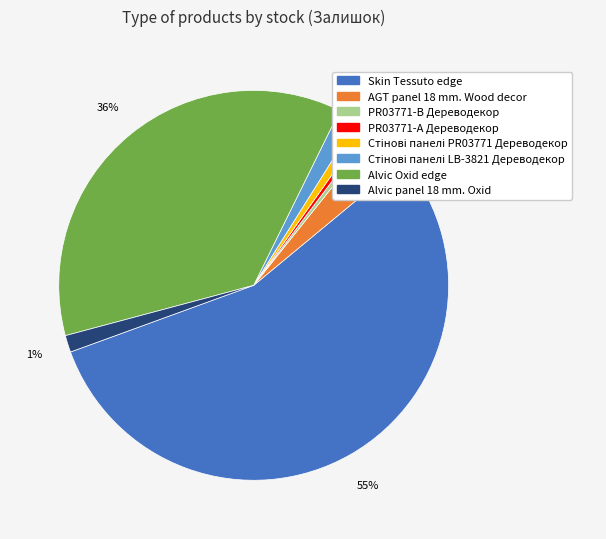

Is it true that PR03771-B Дереводекор is 1% of the pie?

False